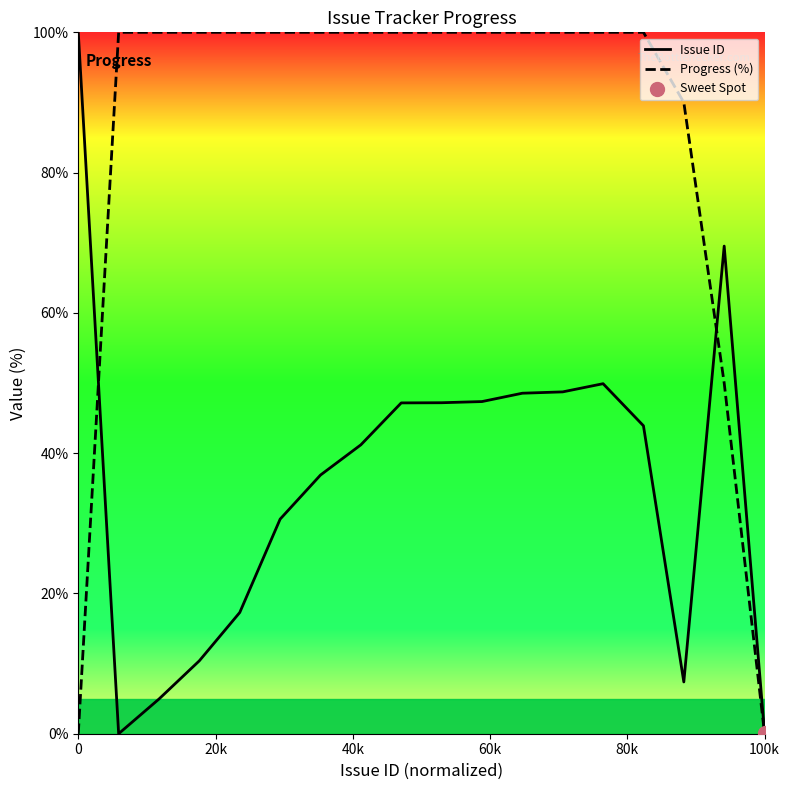

Is the value of Issue ID at 80k greater than the value of Progress (%) at 17?

Yes